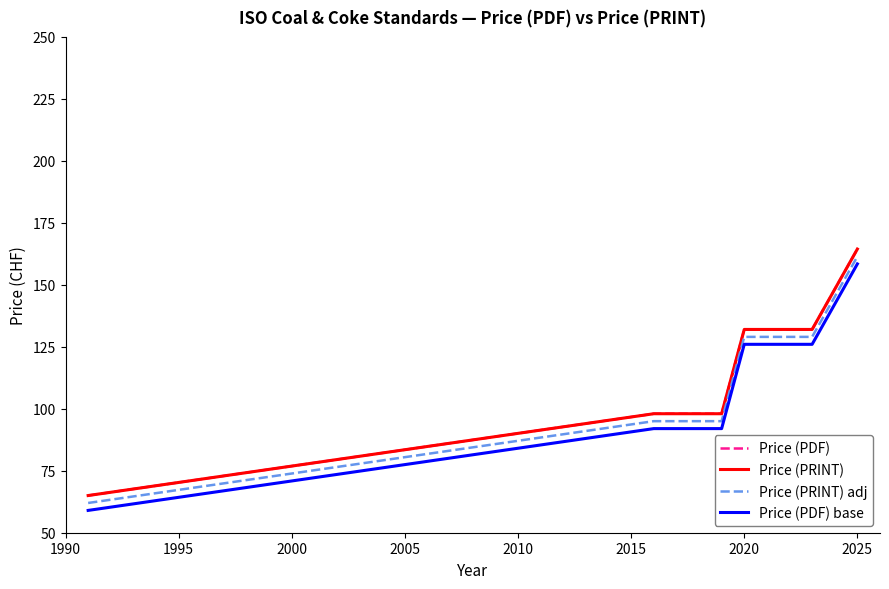

Is this an area chart (filled region under the line)?

No